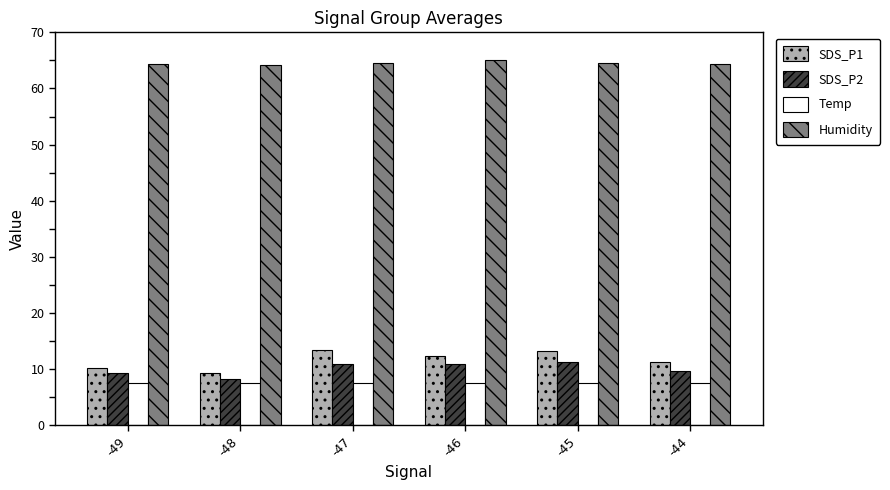

What is the difference between the SDS_P2 values at -46 and -48?

2.6